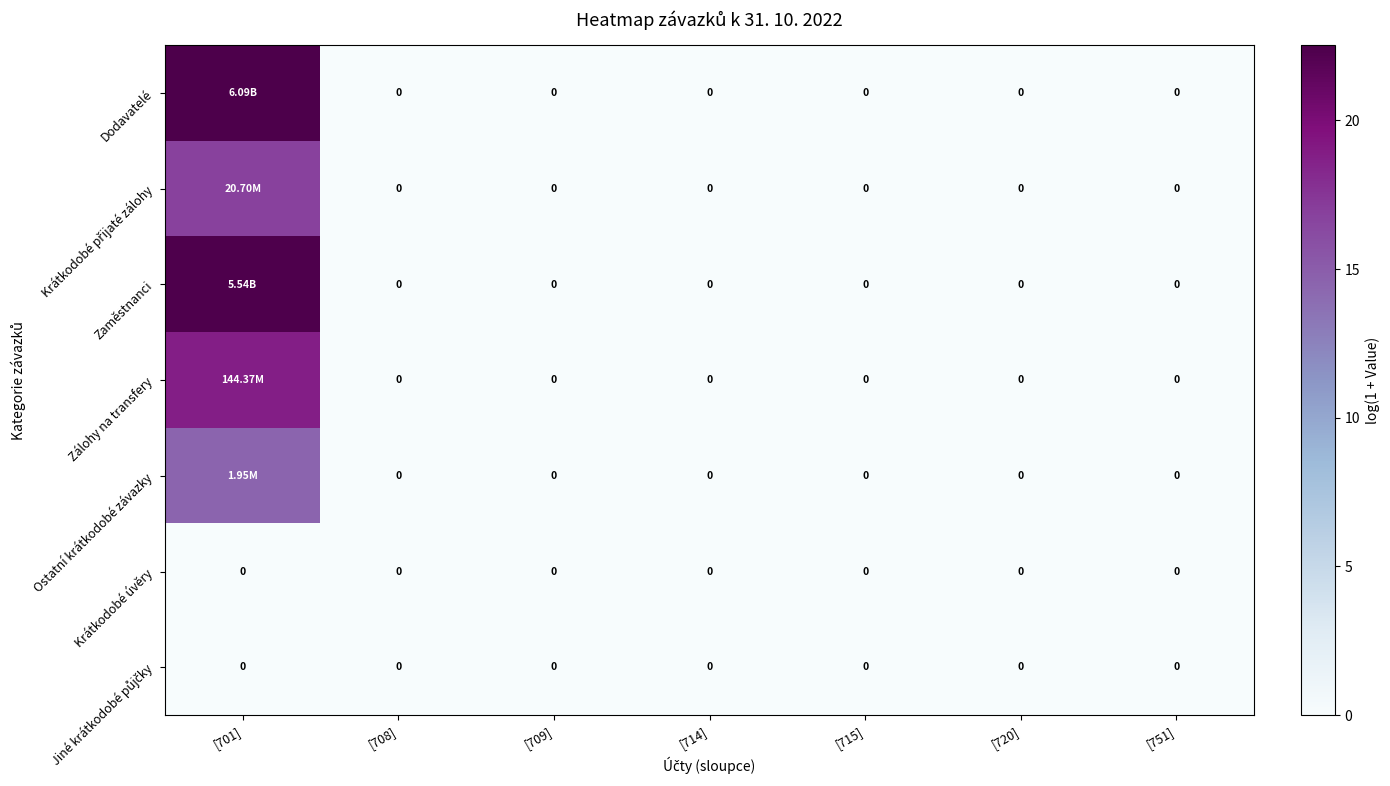

Rank the series by their maximum value, from lowest to highest.

Krátkodobé úvěry, Jiné krátkodobé půjčky, Ostatní krátkodobé závazky, Krátkodobé přijaté zálohy, Zálohy na transfery, Zaměstnanci, Dodavatelé